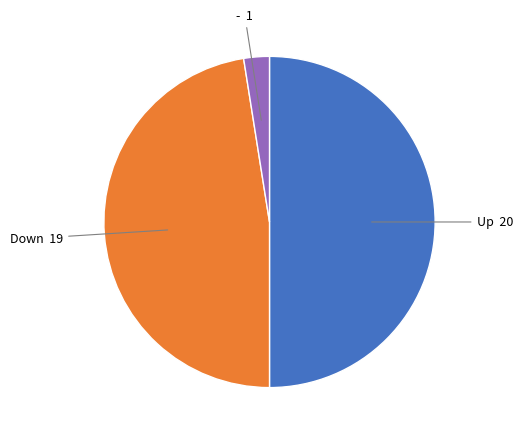

What is the smallest slice in the pie chart?

-